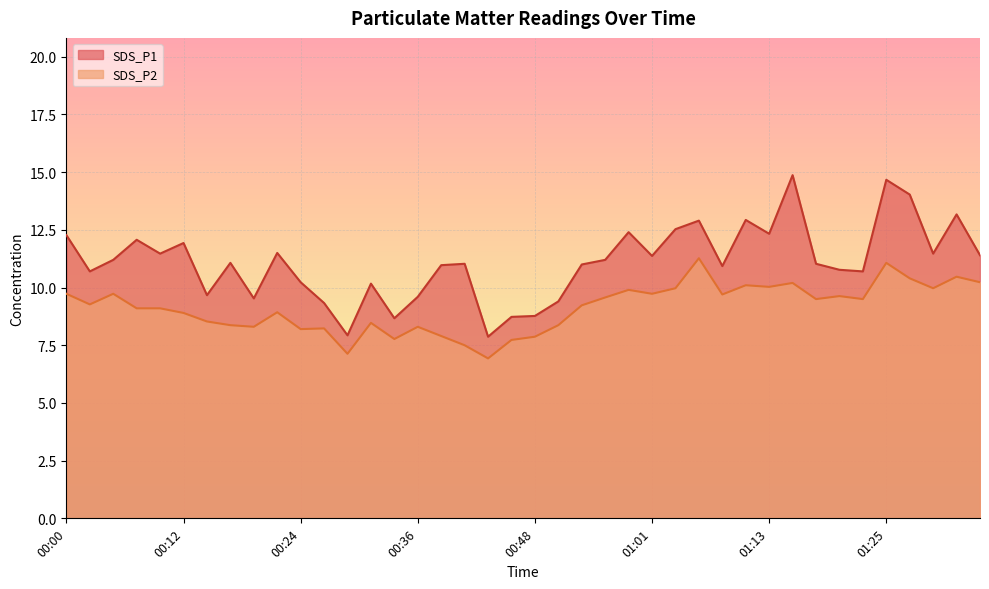

At which label does SDS_P2 first exceed 9?

00:00